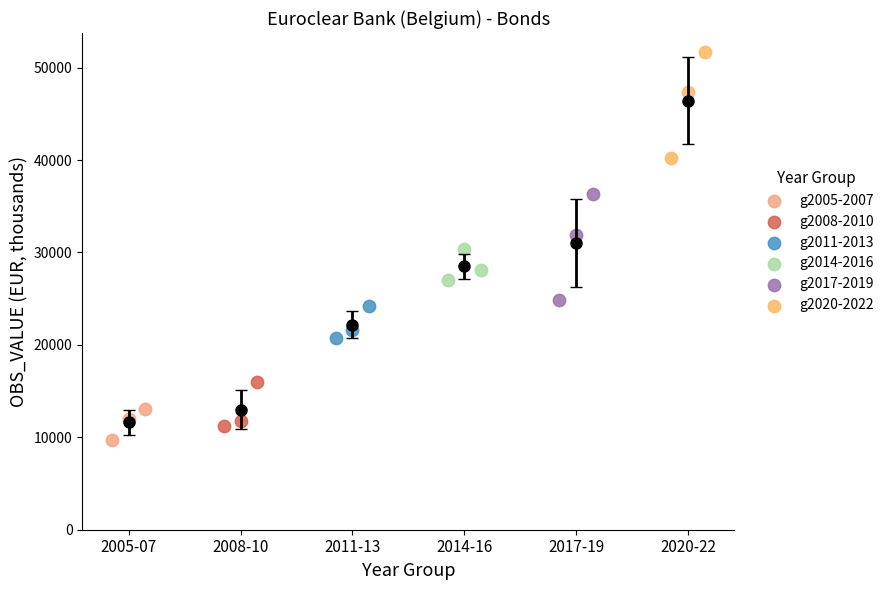

Which series contains the lowest Y value?

g2005-2007